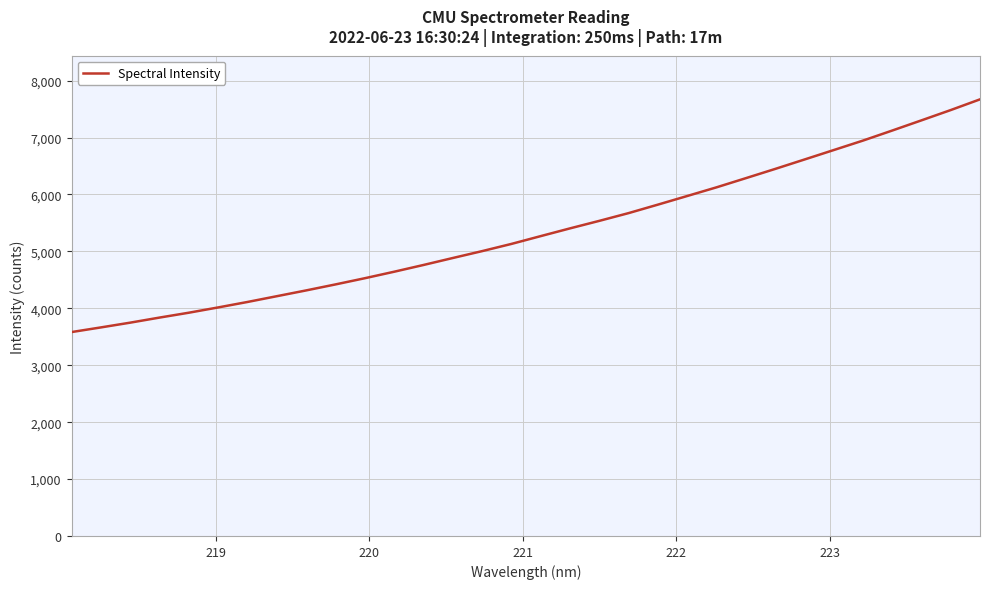

True or false: the data has more than 2 interior local peaks.

False